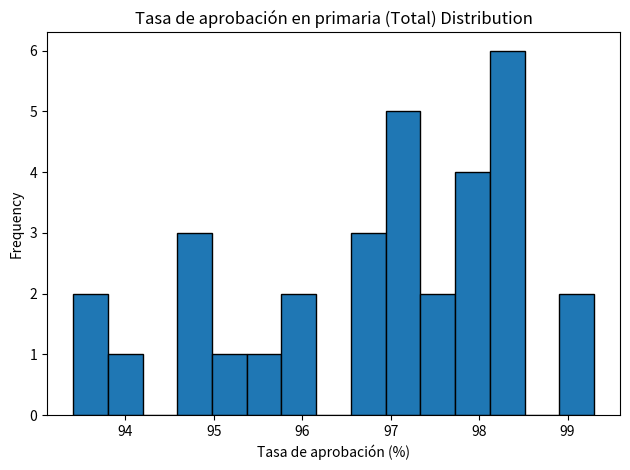

Read against the x-axis, roughly where is the centre of the tallest bar?

98.3